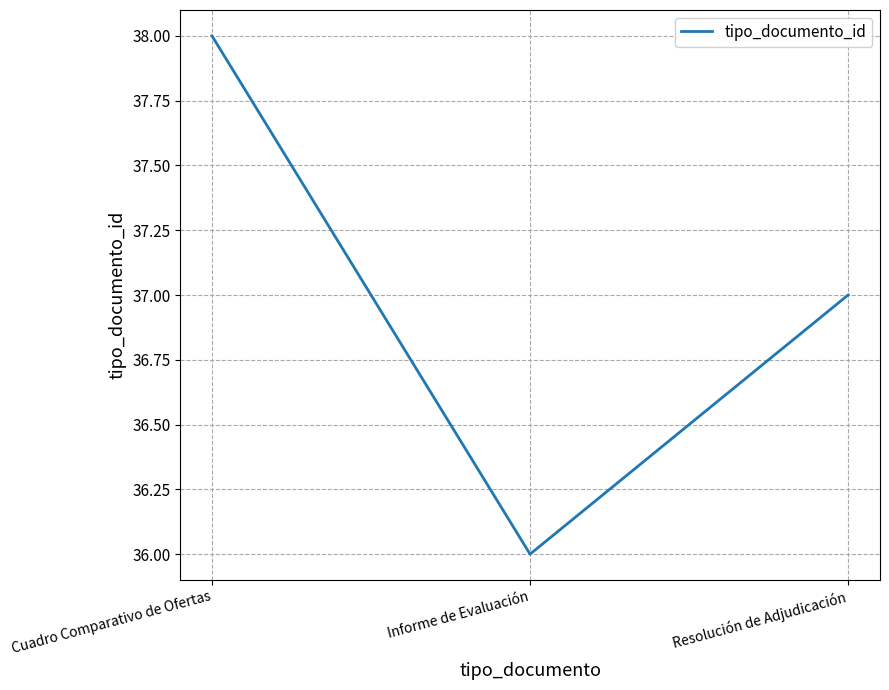

Rank the categories by value from lowest to highest.

Informe de Evaluación, Resolución de Adjudicación, Cuadro Comparativo de Ofertas